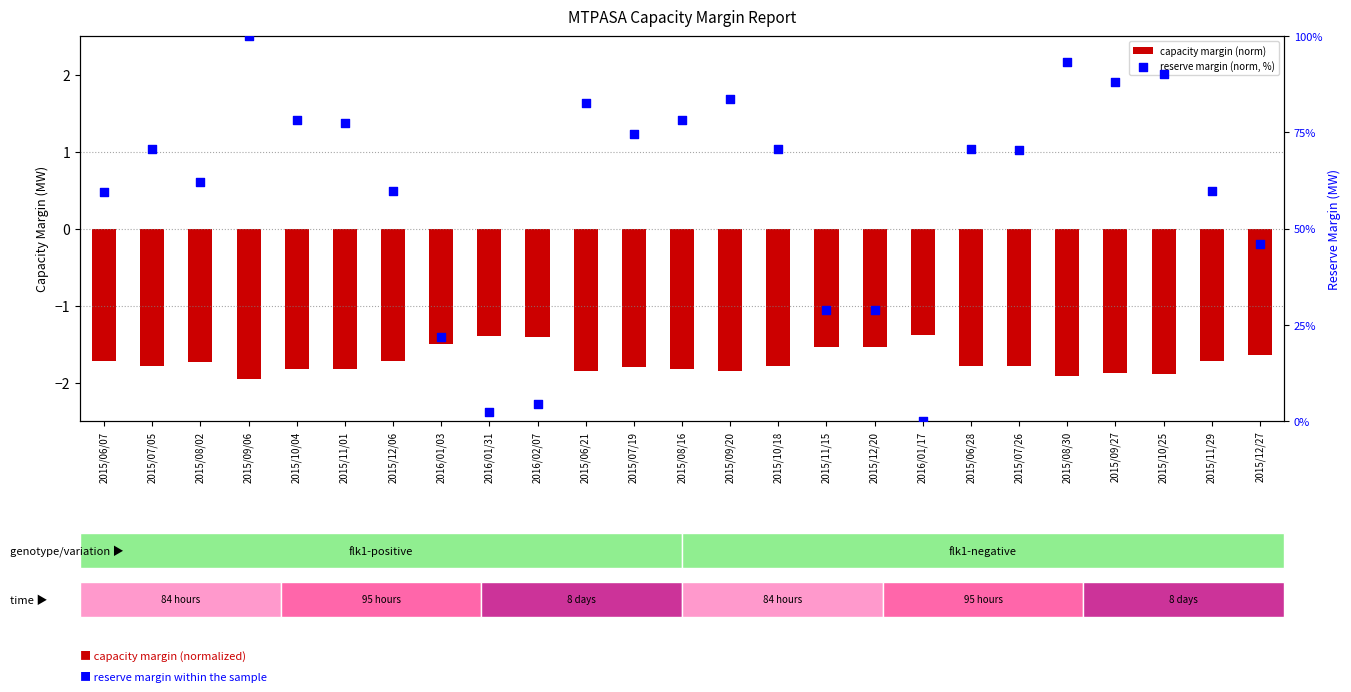

At which category is the sum across all series the highest?

2015/09/06